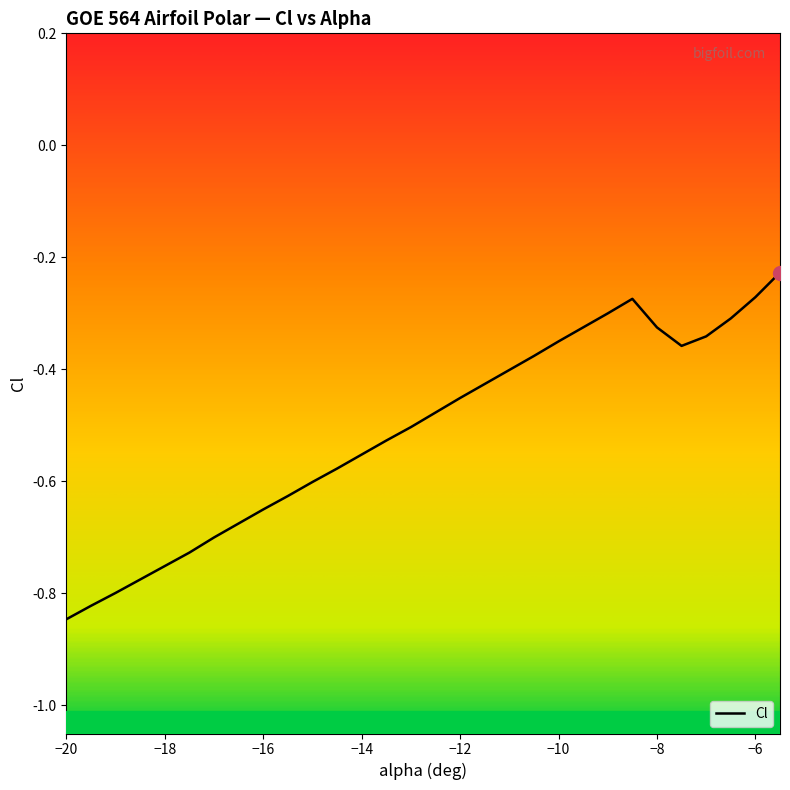

Rank the categories by value from highest to lowest.

-5.5, -6, -8.5, -9, -6.5, -9.5, -8, -7, -10, -7.5, -10.5, -11, -11.5, -12, -12.5, -13, -13.5, -14, -14.5, -15, -15.5, -16, -16.5, -17, -17.5, -18, -18.5, -19, -19.5, -20